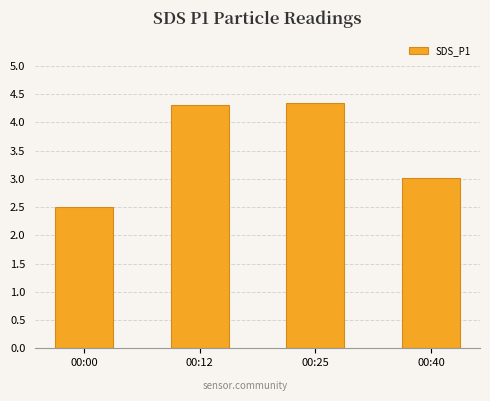

What is the average value?

3.5